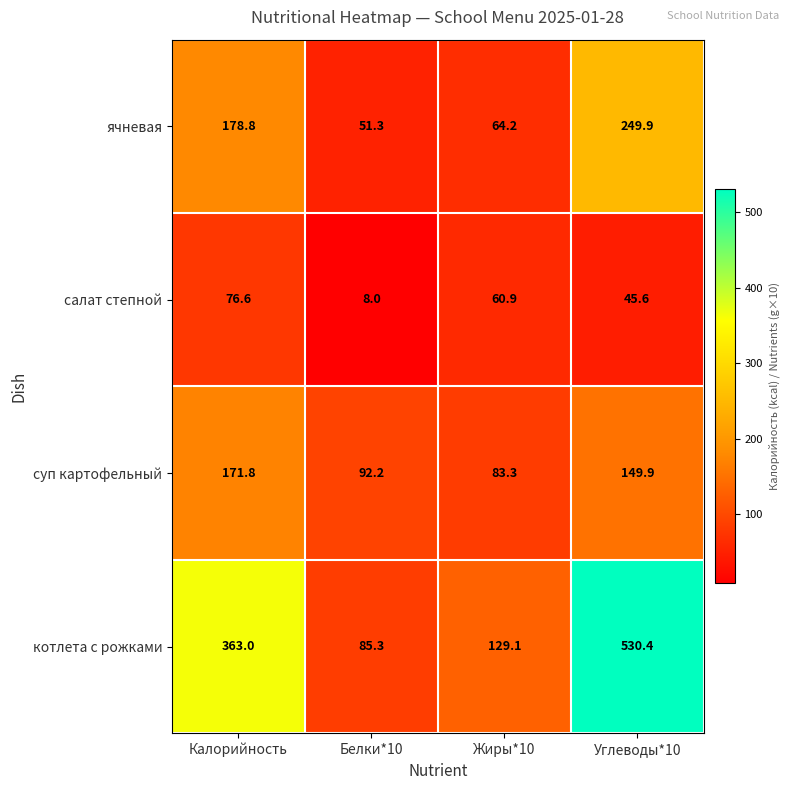

Which series has the largest total across all categories?

котлета с рожками